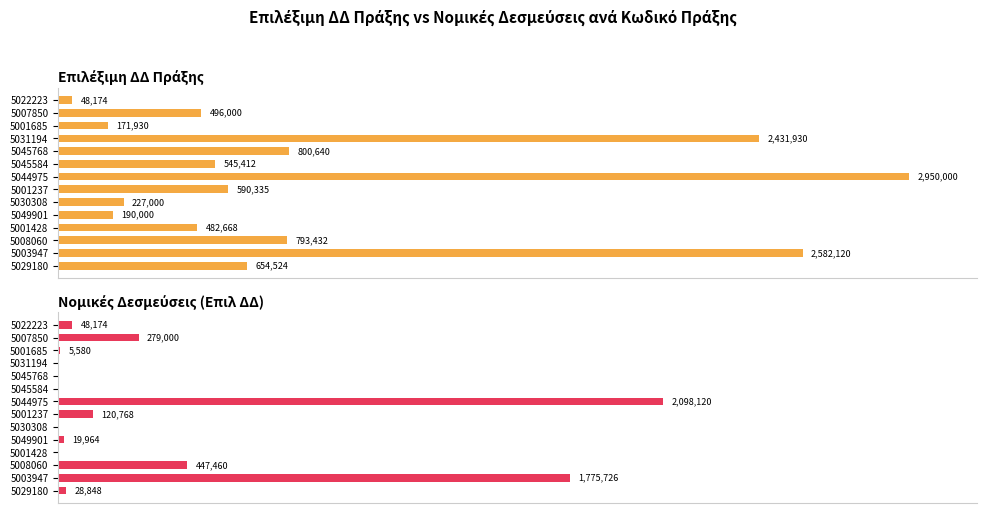

Rank the series at 5008060 from highest to lowest value.

ΕΠΙΛΕΞΙΜΗ ΔΔ ΠΡΑΞΗΣ, ΝΟΜΙΚΕΣ ΔΕΣΜΕΥΣΕΙΣ (ΕΠΙΛ ΔΔ)